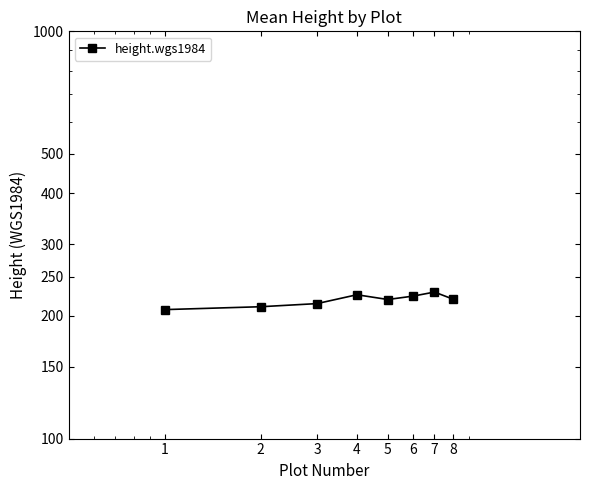

At which category does the chart reach its peak across all series?

7